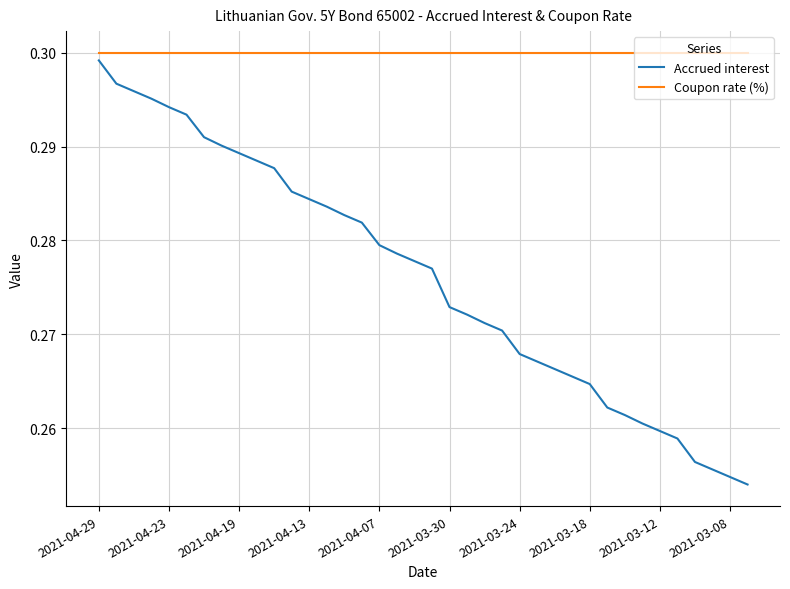

Which series has the largest total across all categories?

Coupon rate (%)